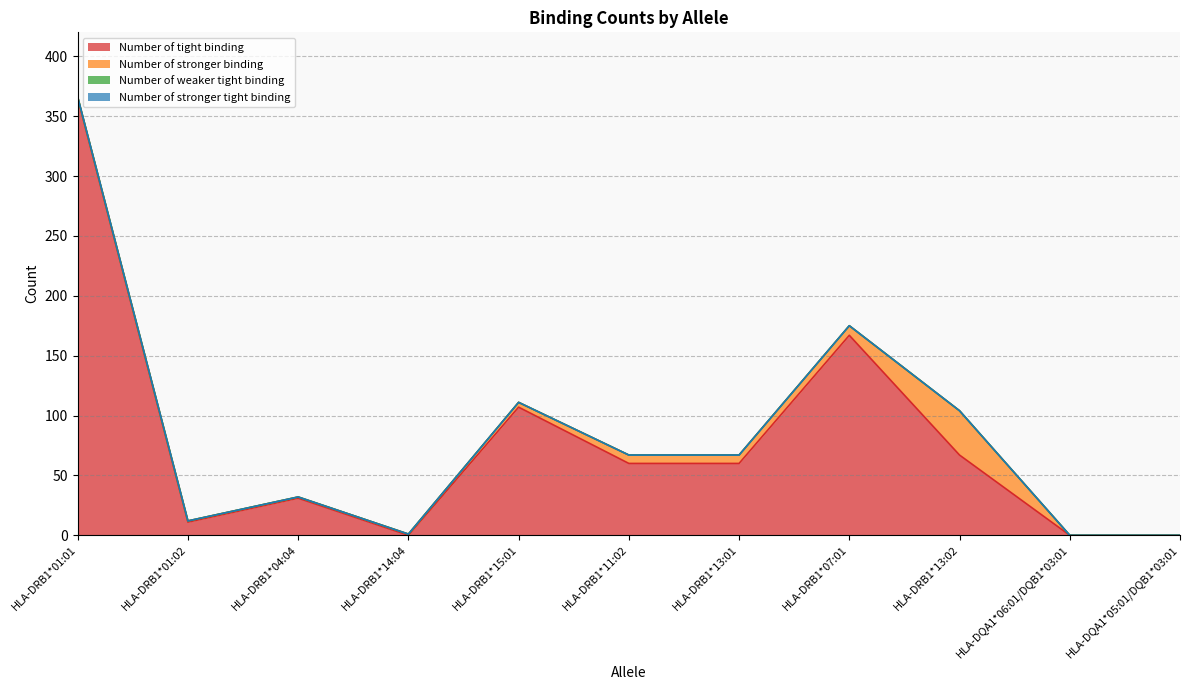

What is the label of the 5th point from the right?

HLA-DRB1*13:01